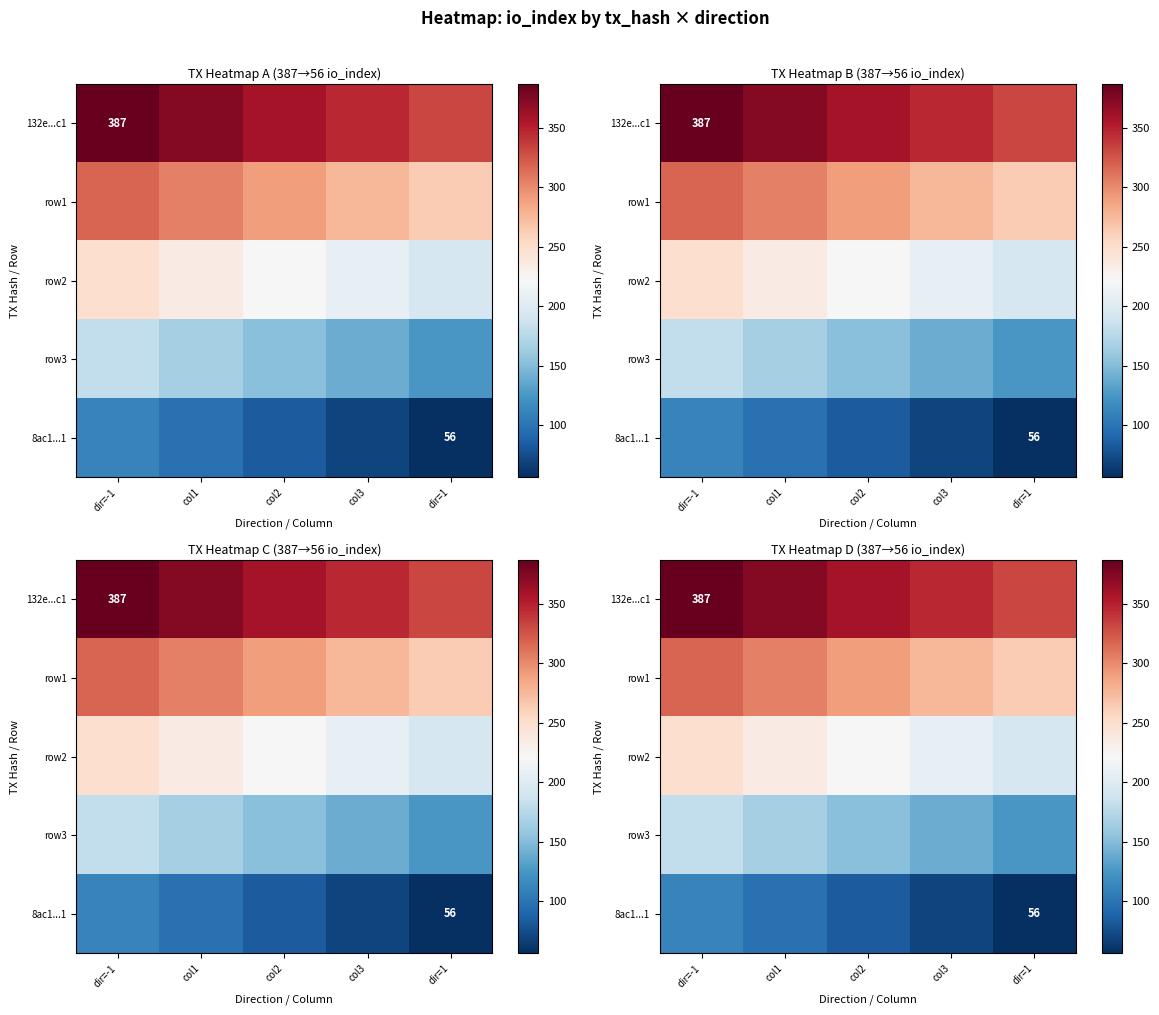

What is the highest value of the row3 series?

180.1